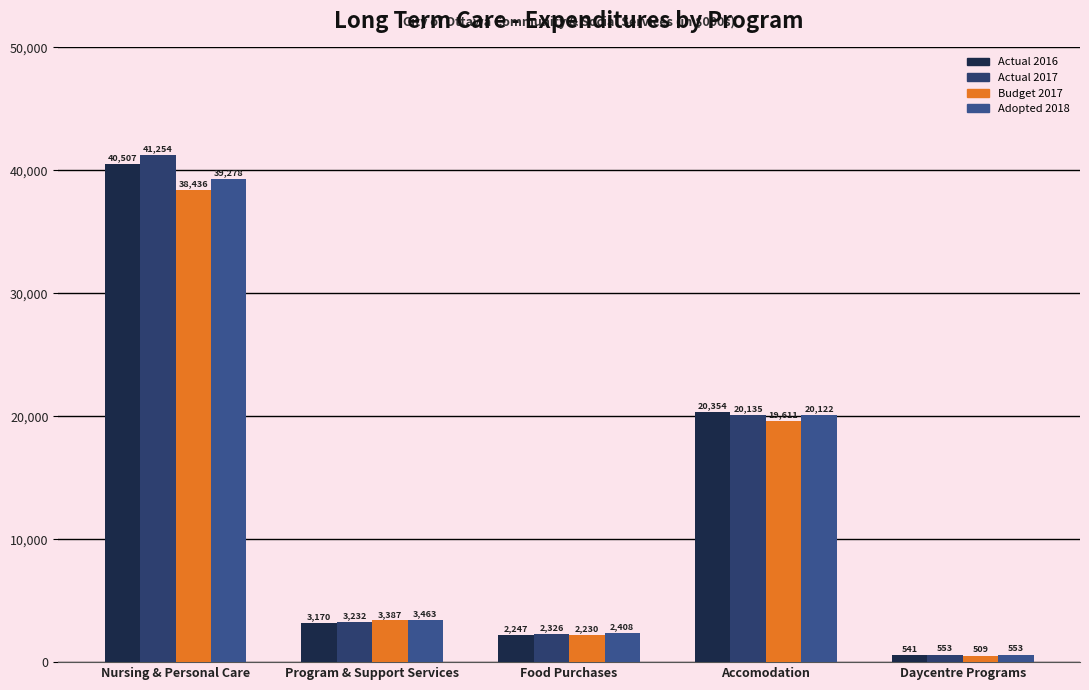

The Actual 2017 series shows 553 at Daycentre Programs. True or false?

True